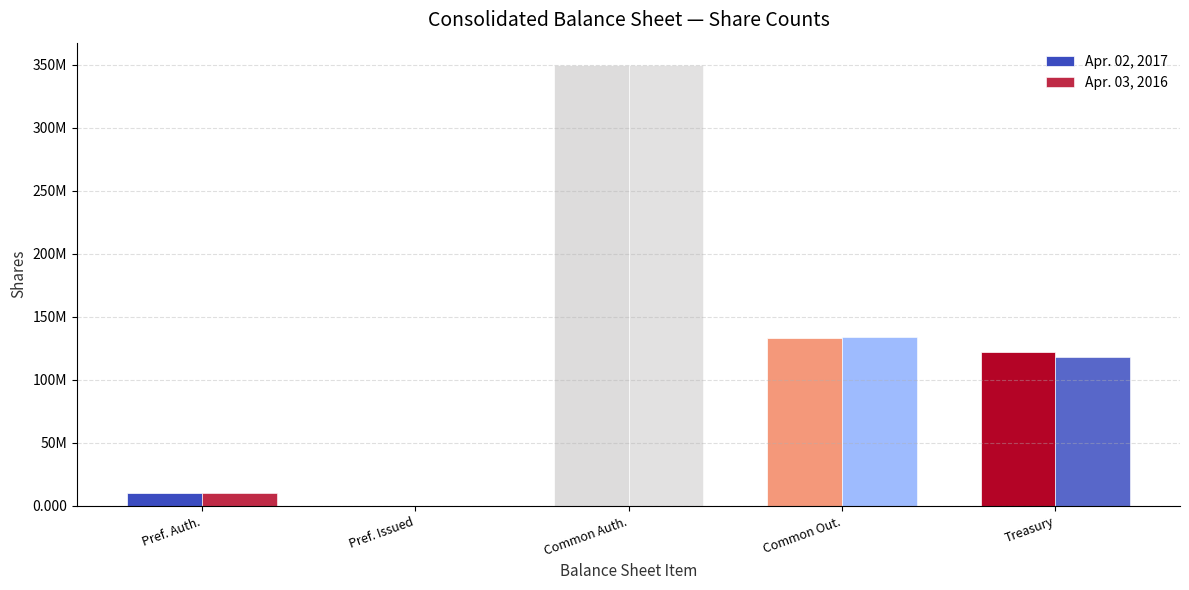

Are the bars grouped side by side (vs. stacked)?

Yes